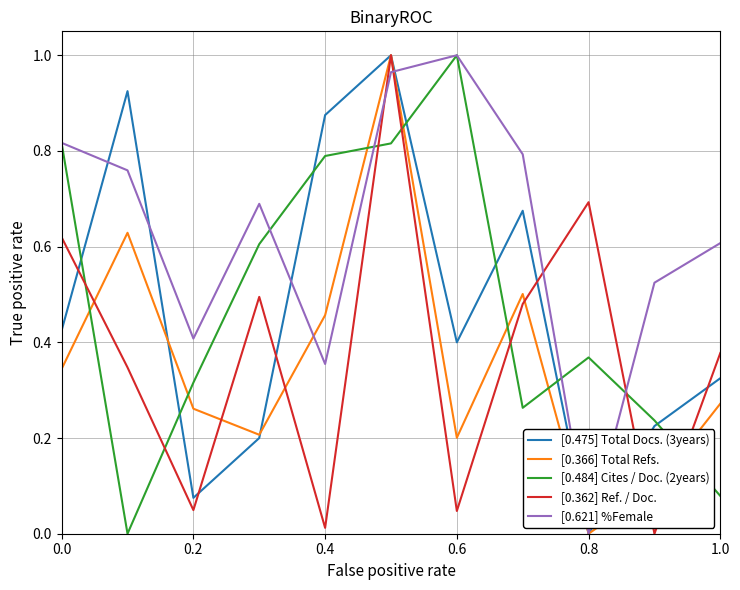

Which series has the largest total across all categories?

[0.621] %Female